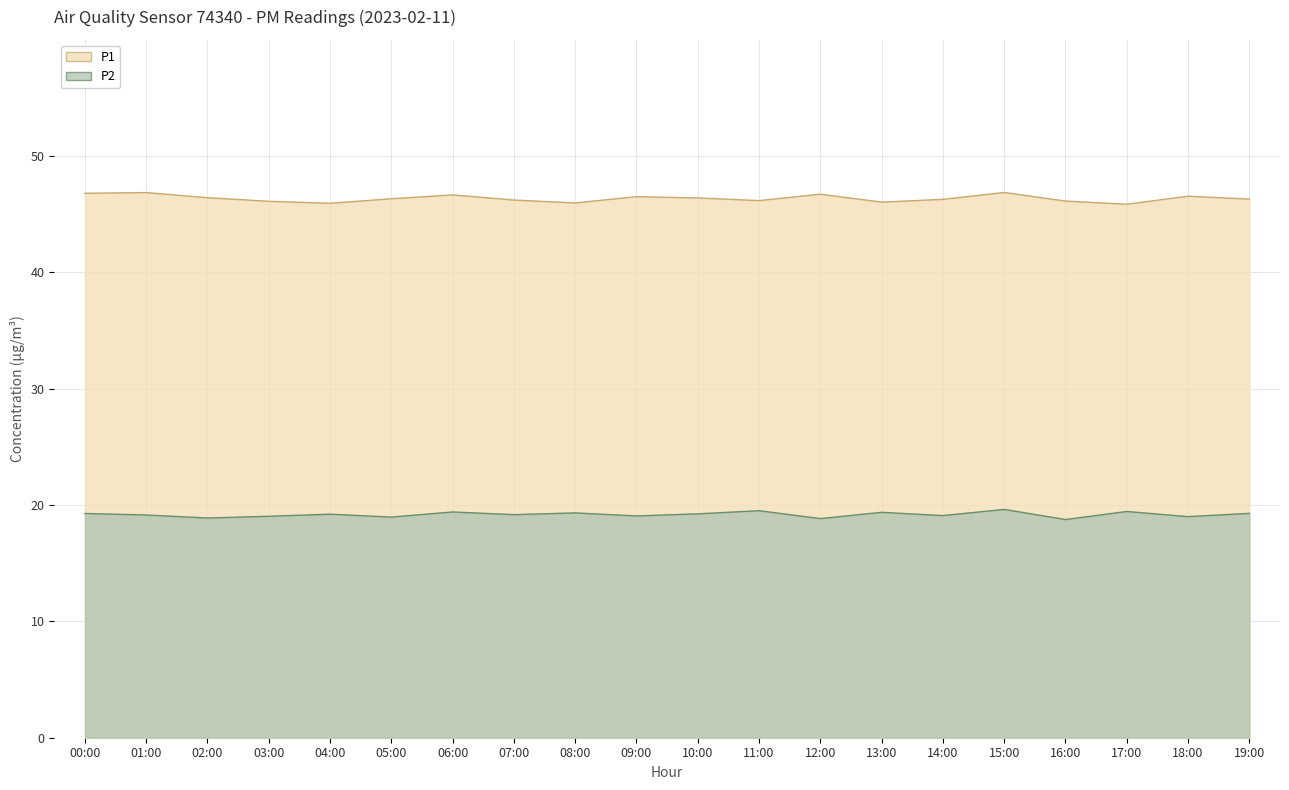

What is the difference between the maximum and minimum values in the P1 series?

1.0